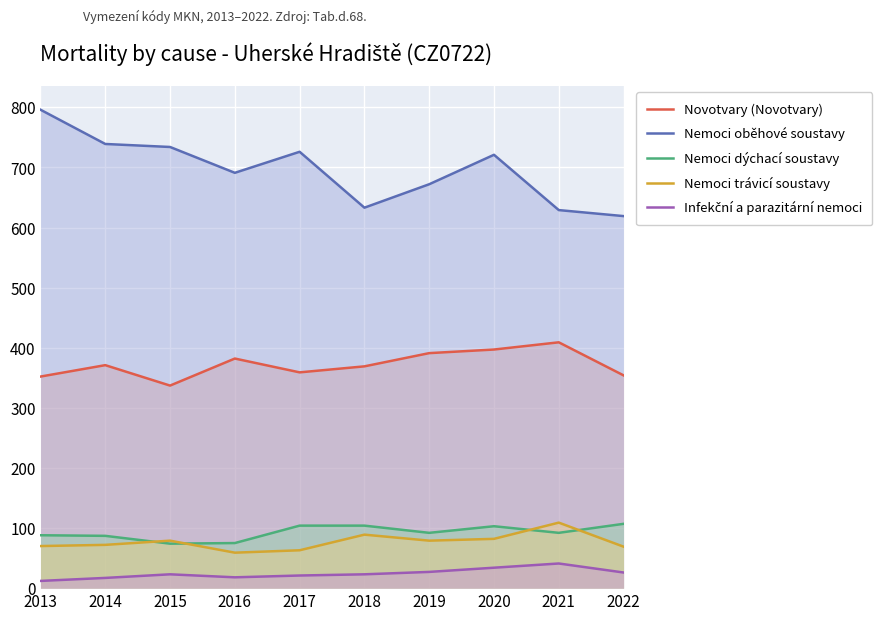

At how many categories does at least one series exceed 282?

10